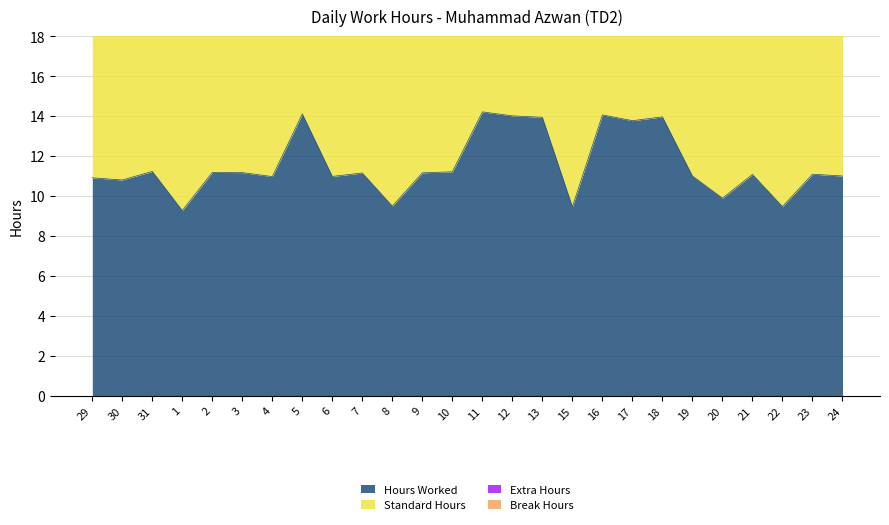

True or false: Hours Worked has a value of 21.6 at 17.

False